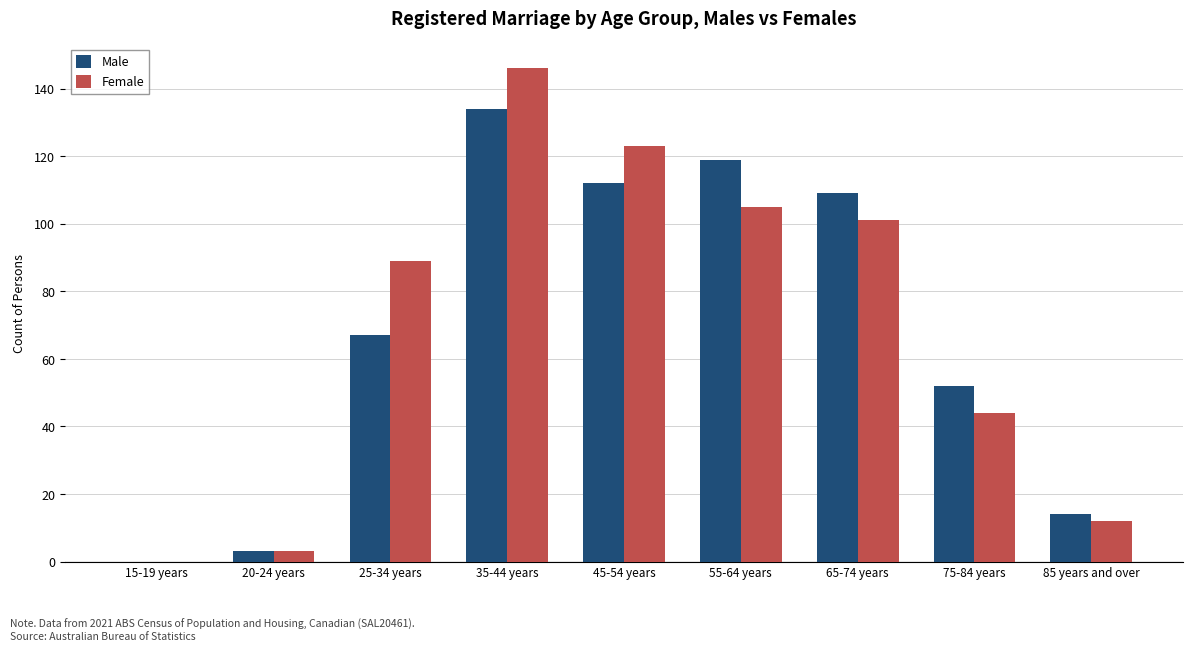

At which label is Female closest to 73?

25-34 years